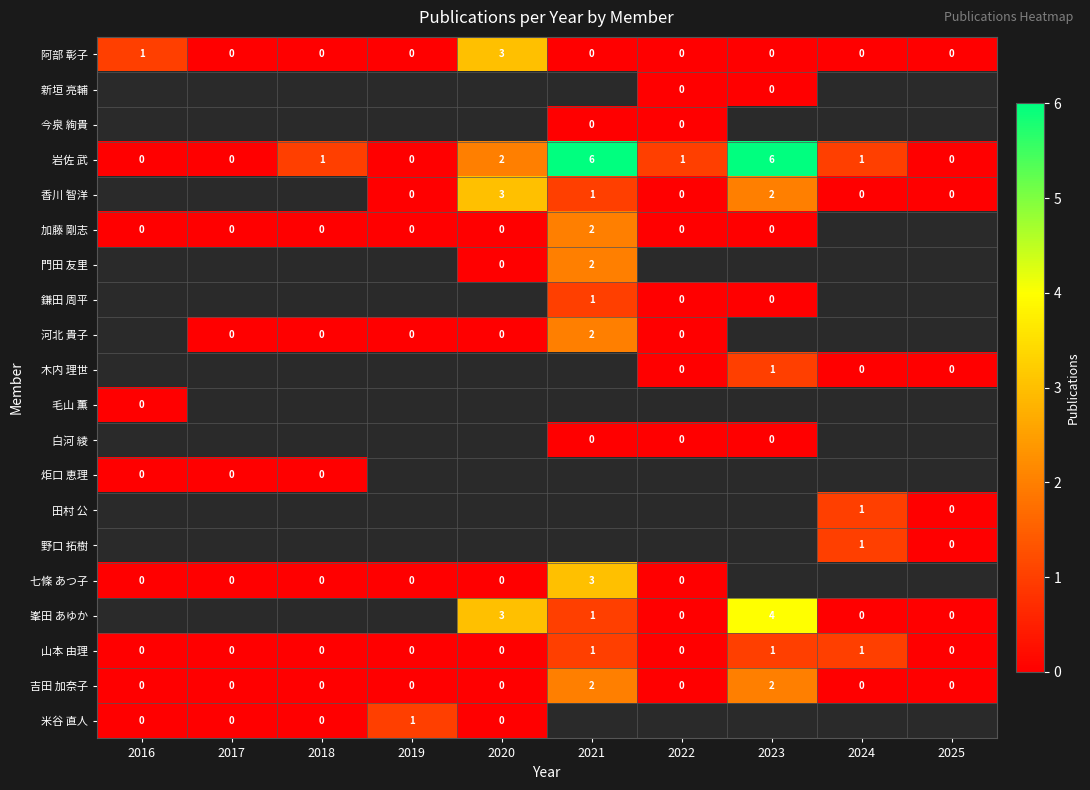

Is it true that 吉田 加奈子 equals 1 at 2024?

False